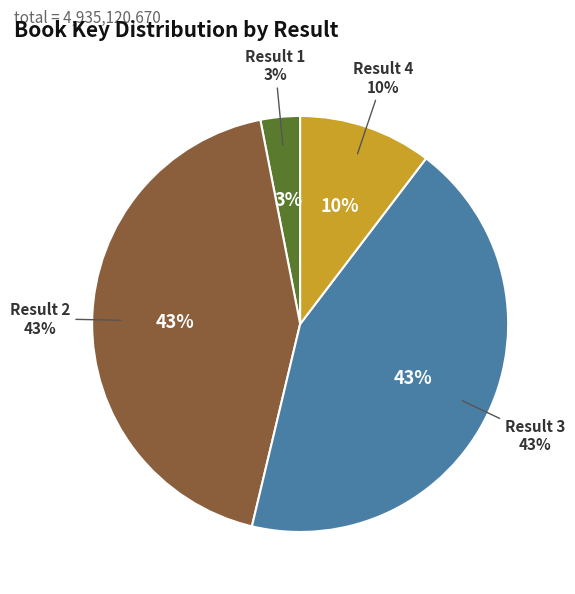

To the nearest percent, what is the difference between the largest and smallest slice percentages?

40%